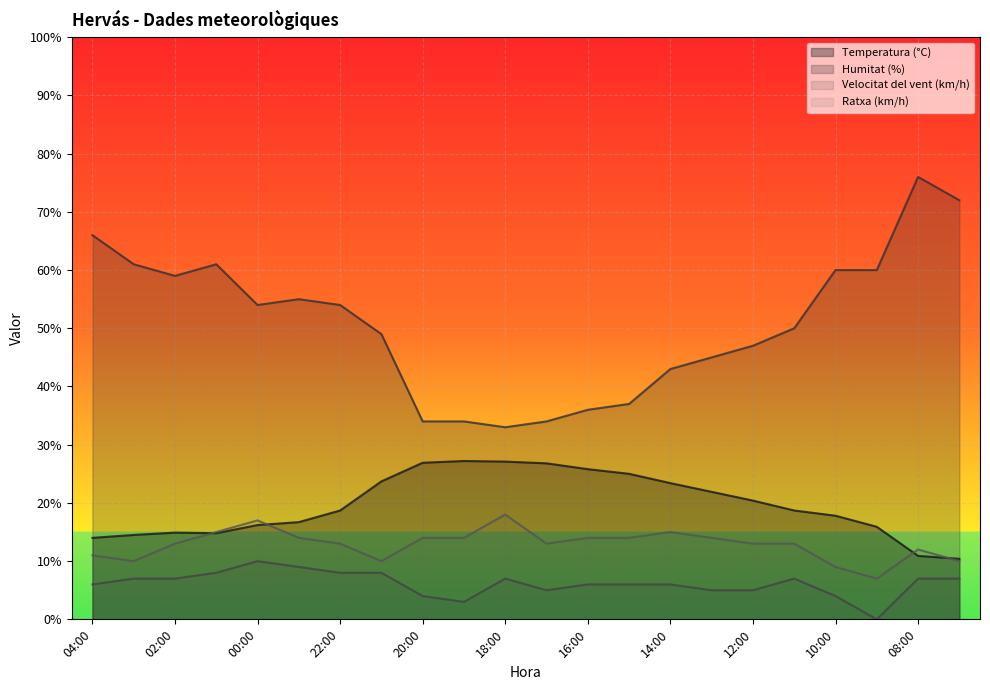

True or false: Velocitat del vent (km/h) and Temperatura (°C) cross at least once.

False